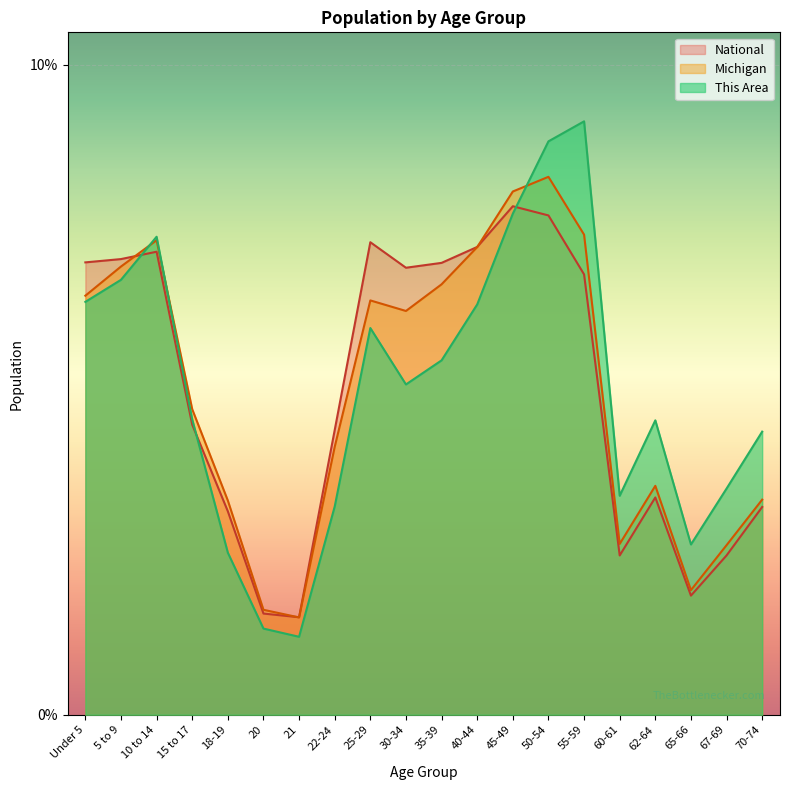

What is the minimum value shown in the chart?

1.2